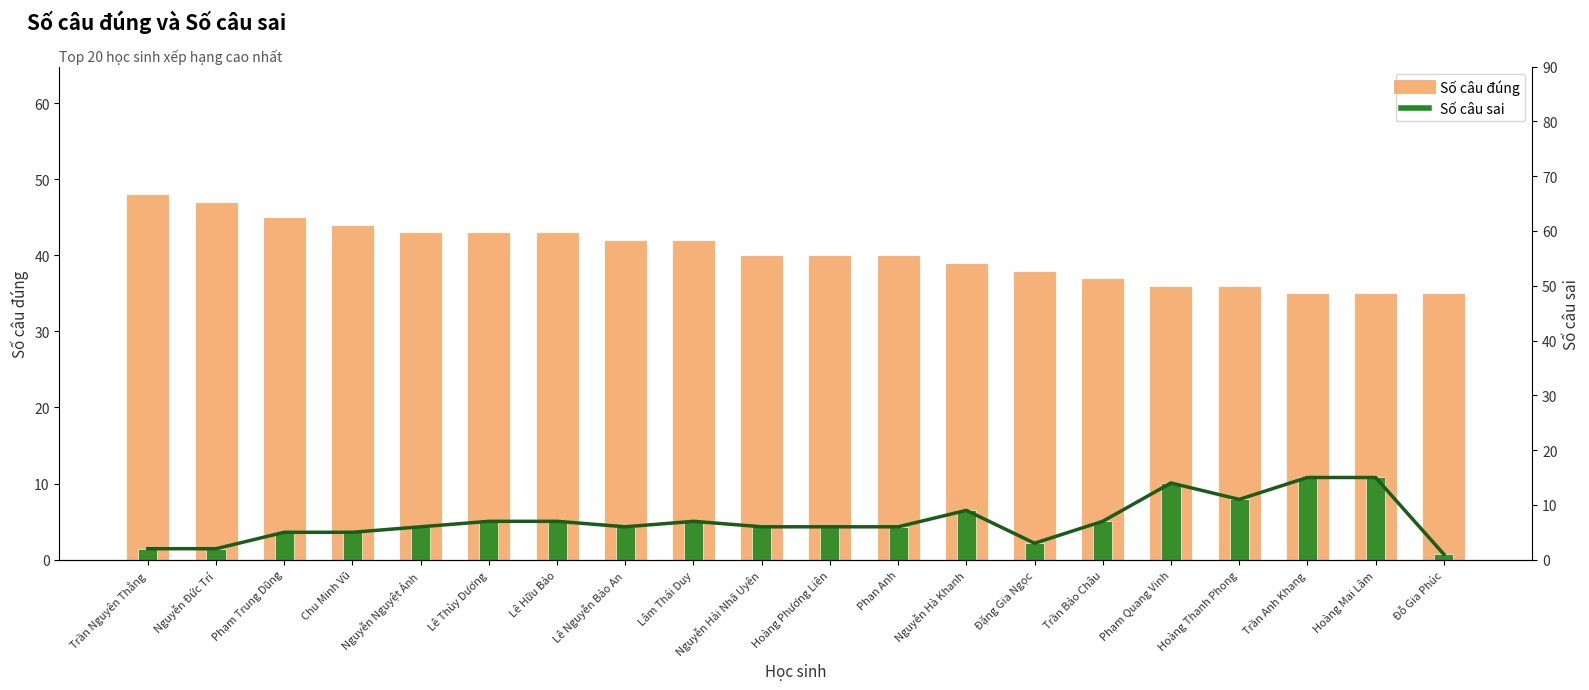

Which label corresponds to the smallest value in the chart?

Đỗ Gia Phúc